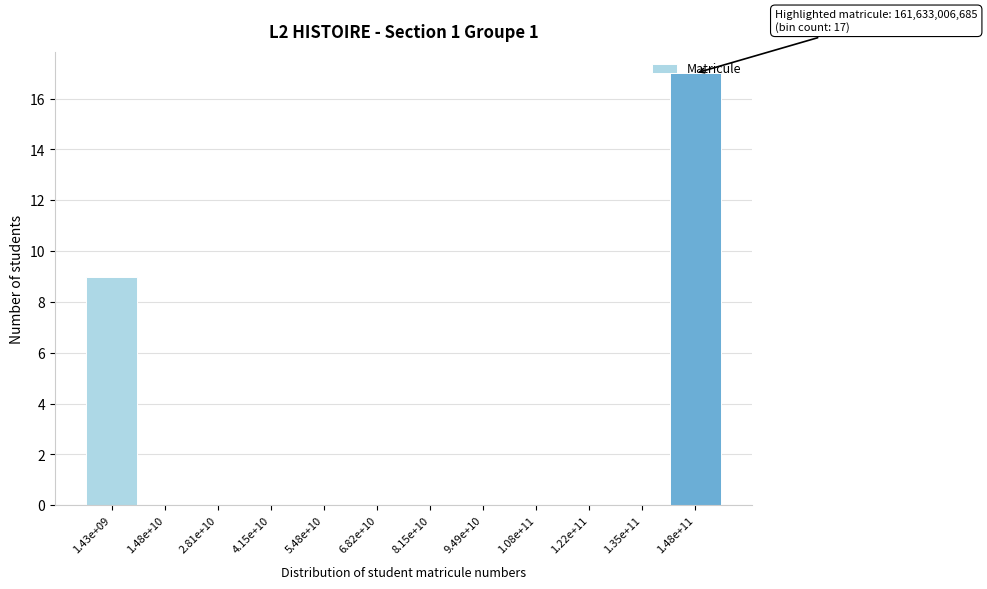

Which has a higher value, 1.43e+09 or 1.35e+11?

1.43e+09